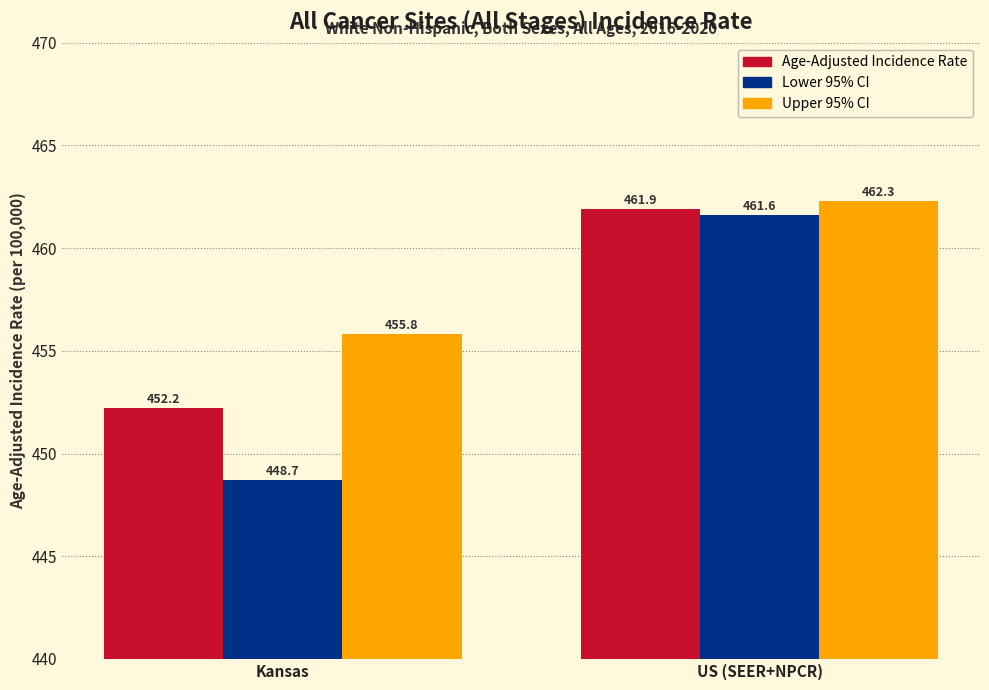

List the labels in order of Age-Adjusted Incidence Rate value, smallest first.

Kansas, US (SEER+NPCR)